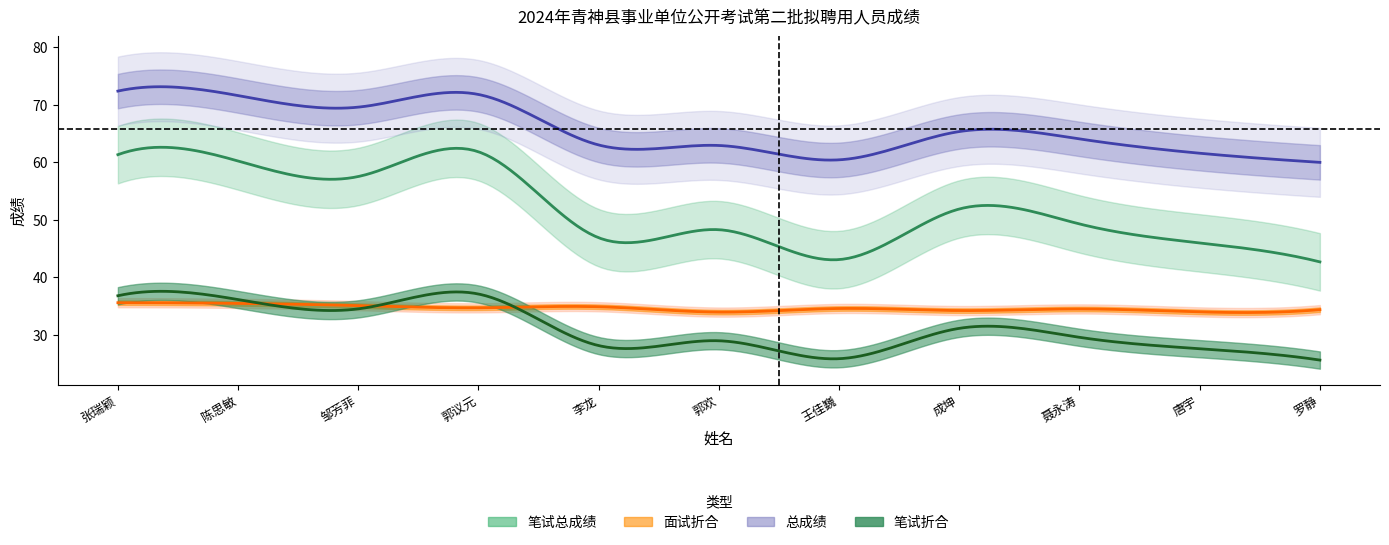

True or false: 笔试折合 and 笔试总成绩 intersect in this chart.

False